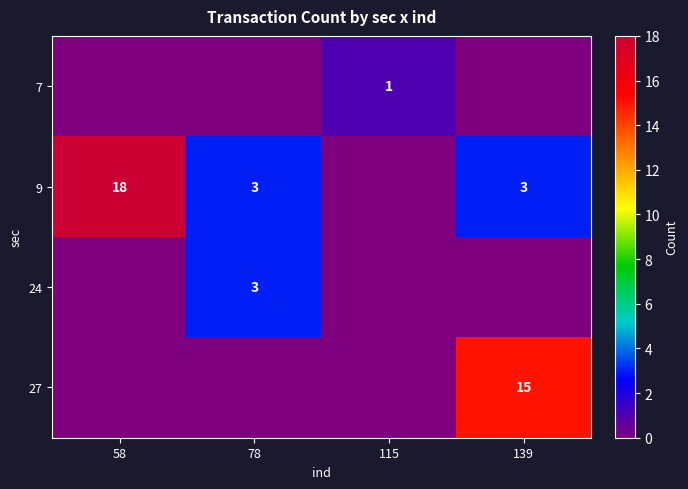

Is it true that 9 equals 3 at 78?

True